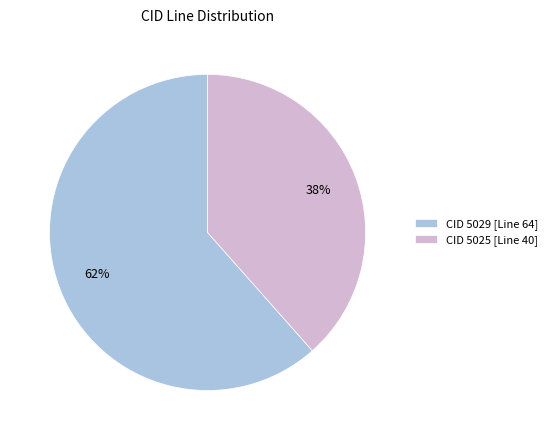

Rank the categories by value from highest to lowest.

CID 5029 [Line 64], CID 5025 [Line 40]